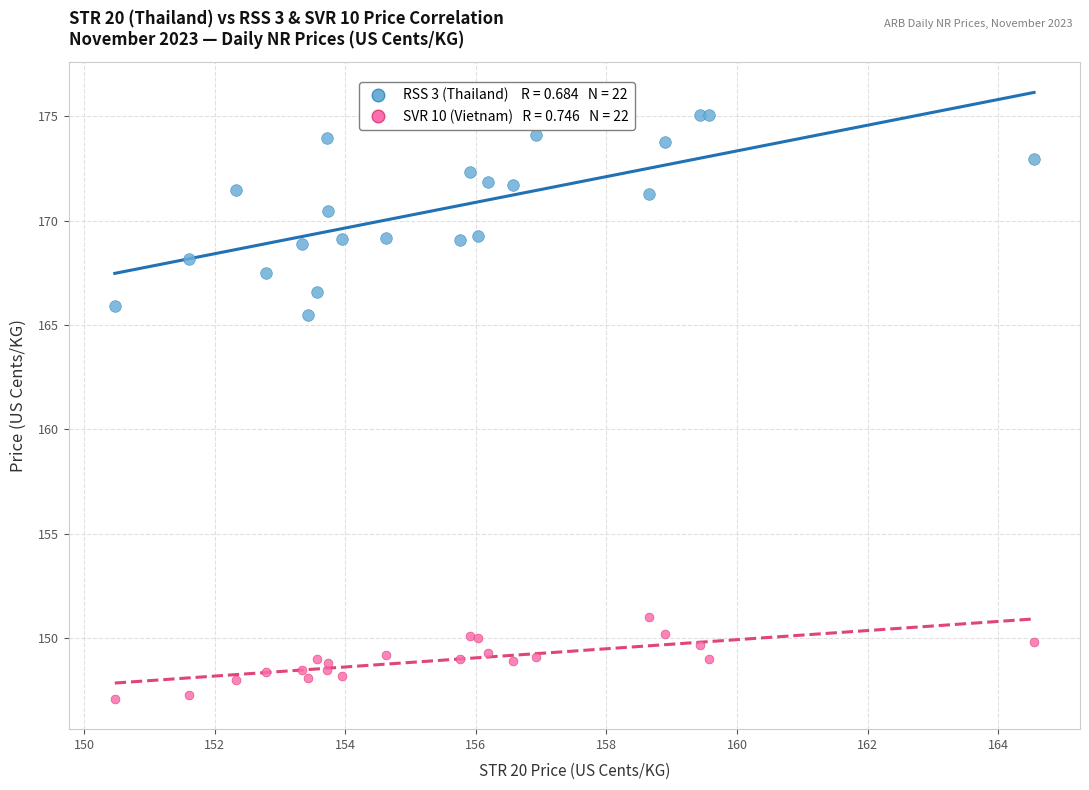

Across all series, what Y value is closest to 161?

165.5